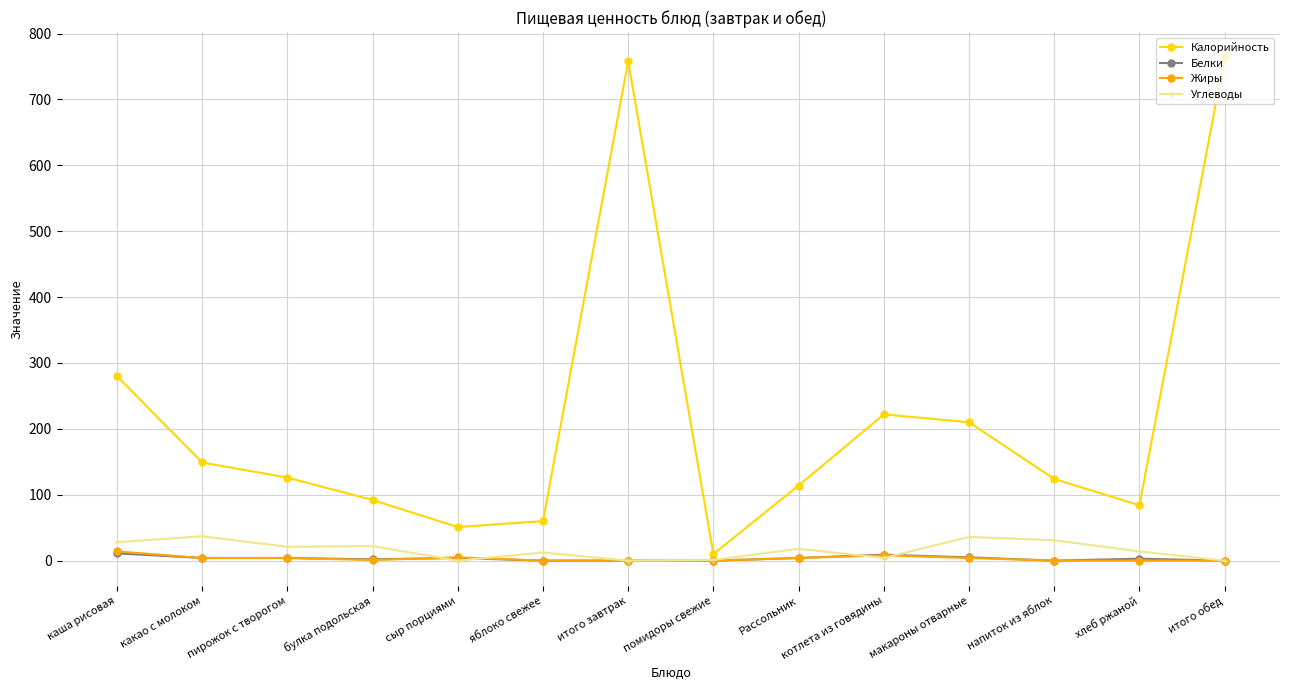

The value of Белки at Рассольник is 4.0. True or false?

True